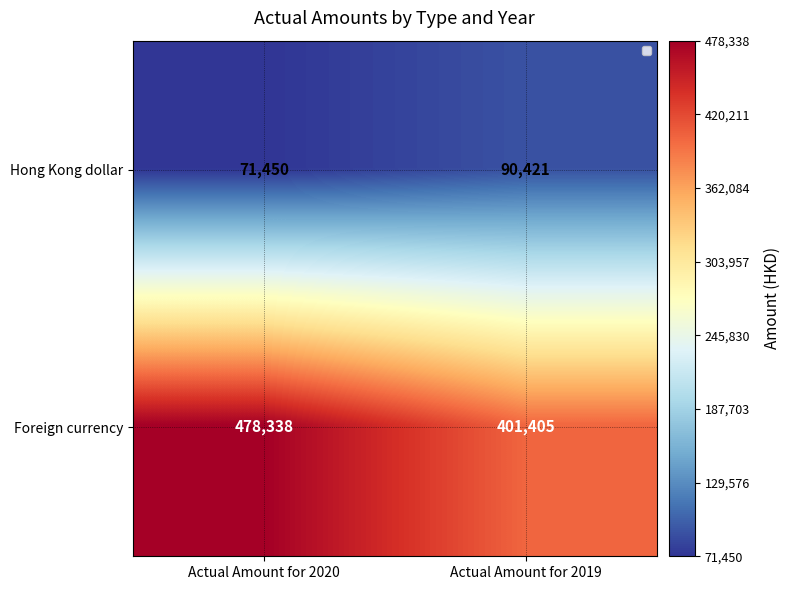

At how many categories does at least one series exceed 366396?

2